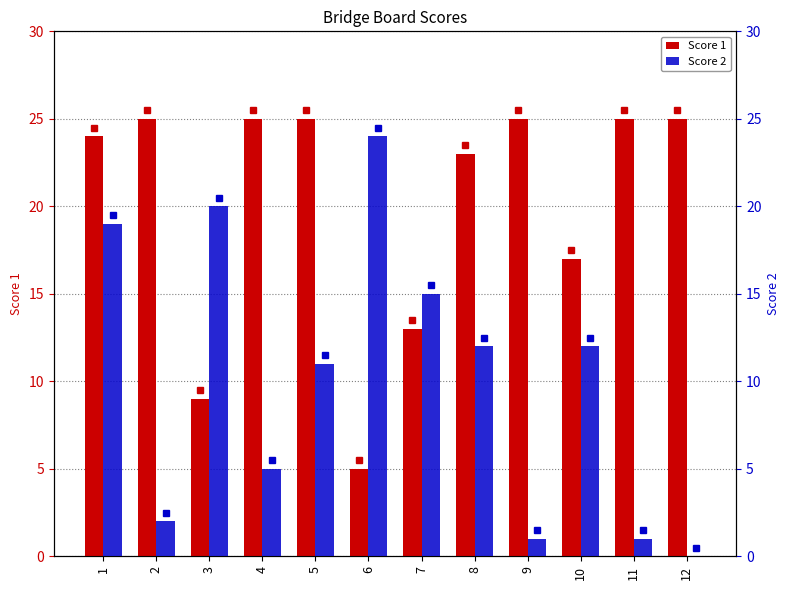

How many groups of bars are there?

12